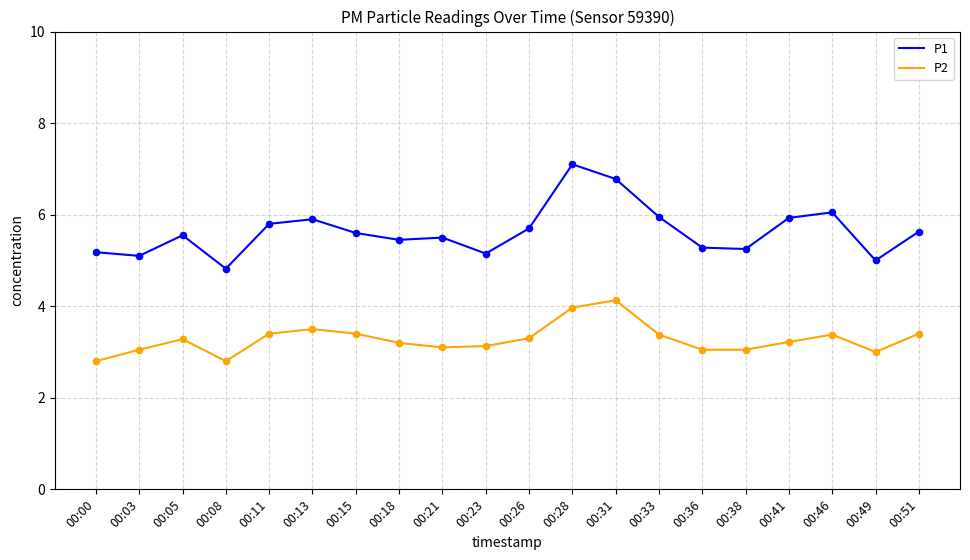

Which series has the largest total across all categories?

P1